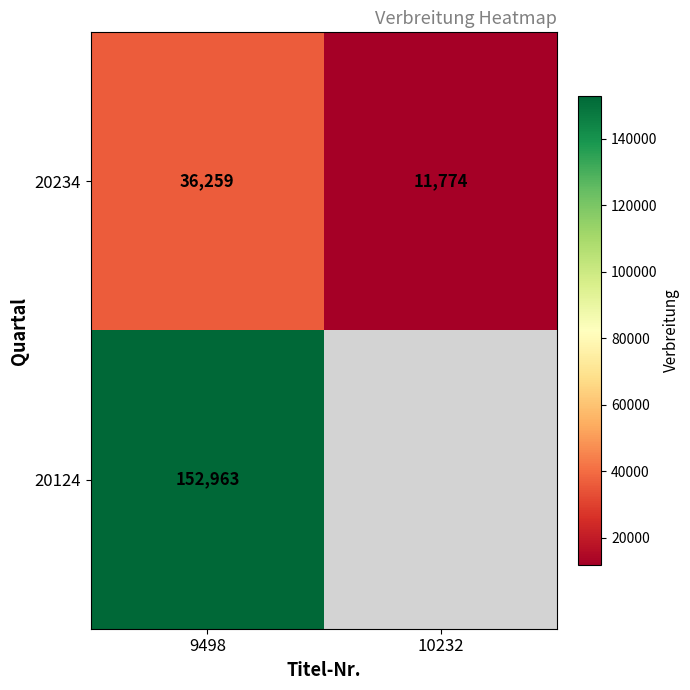

The value of 20234 at 9498 is 36259. True or false?

True